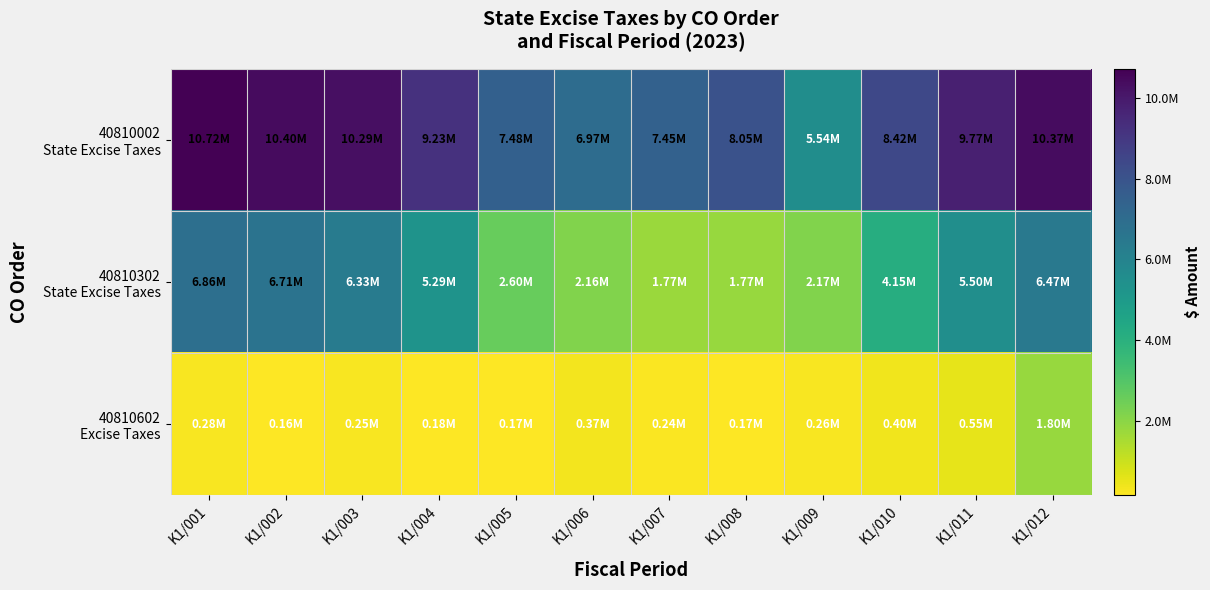

Rank the series by their average value, from highest to lowest.

40810002 State Excise Taxes, 40810302 State Excise Taxes, 40810602 Excise Taxes